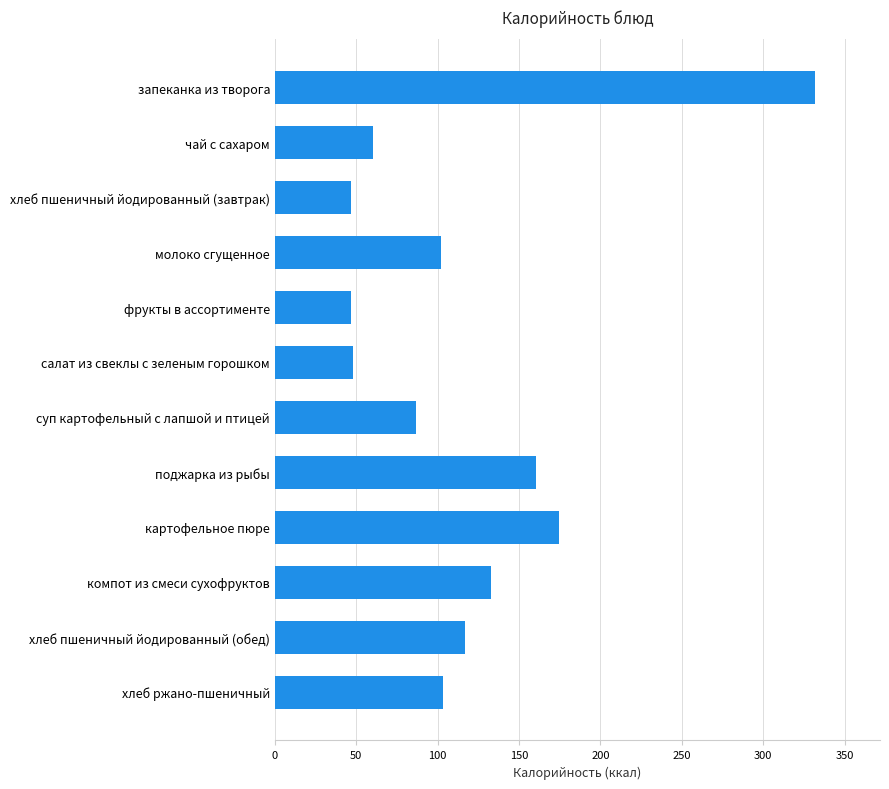

Which category has the highest value across all series?

запеканка из творога